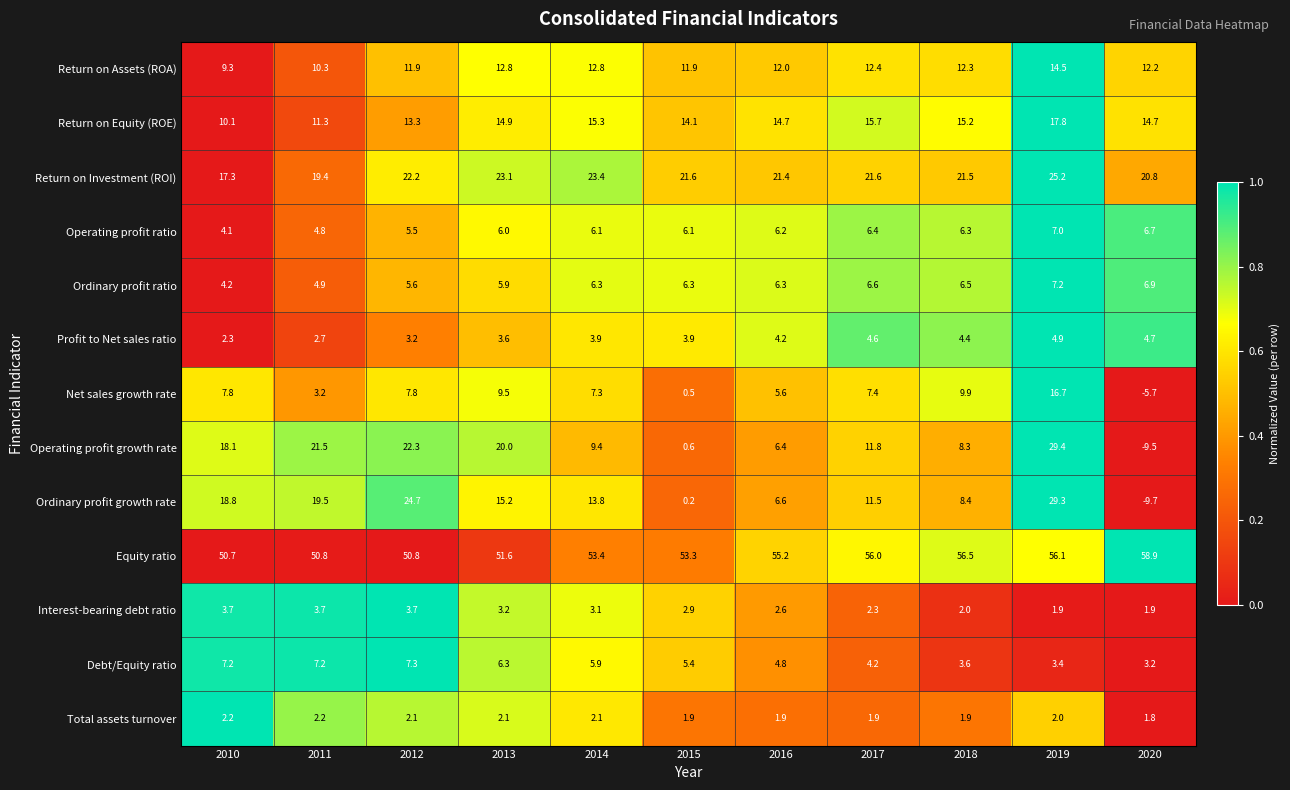

Rank the series at 2012 from lowest to highest value.

Total assets turnover, Profit to Net sales ratio, Interest-bearing debt ratio, Operating profit ratio, Ordinary profit ratio, Debt/Equity ratio, Net sales growth rate, Return on Assets (ROA), Return on Equity (ROE), Return on Investment (ROI), Operating profit growth rate, Ordinary profit growth rate, Equity ratio